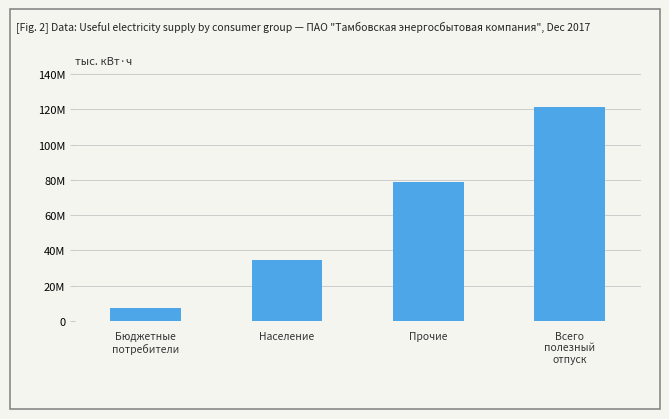

What is the difference between the values at Бюджетные
потребители and Население?

27231251